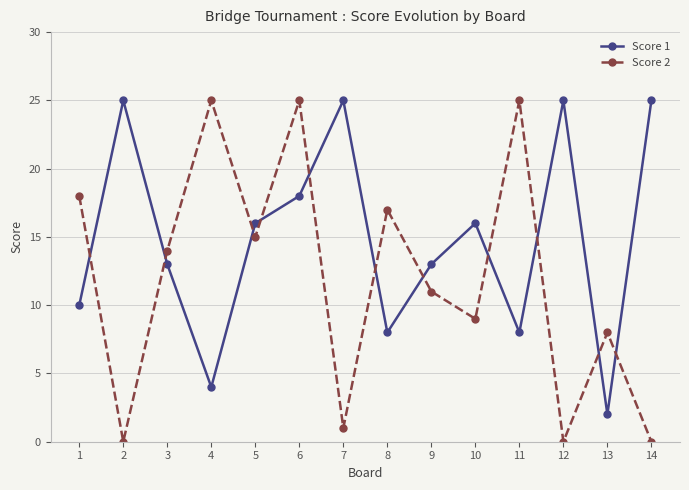

Which series has the largest total across all categories?

Score 1